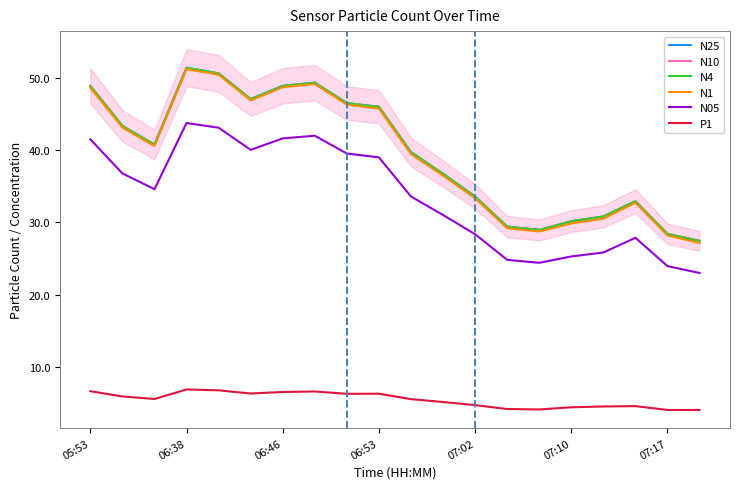

True or false: N25 has a value of 48.7 at 07:10.

False